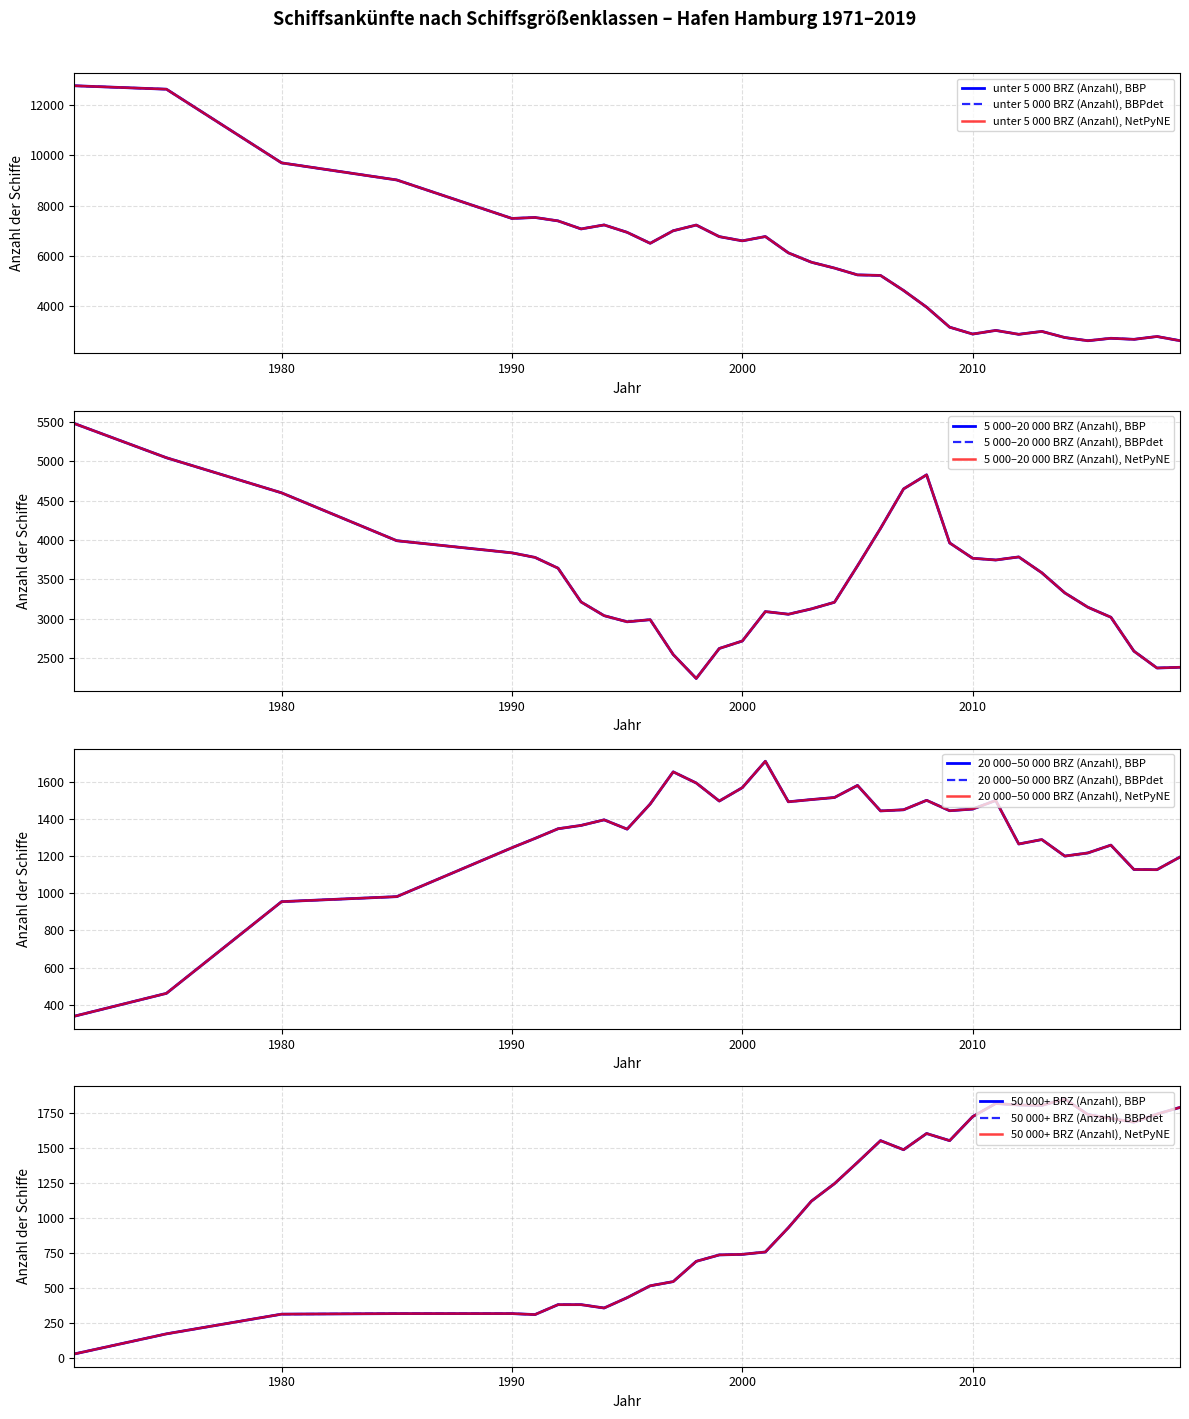

What is the difference between the second highest and minimum values in the 20 000–50 000 BRZ (Anzahl) series?

1314